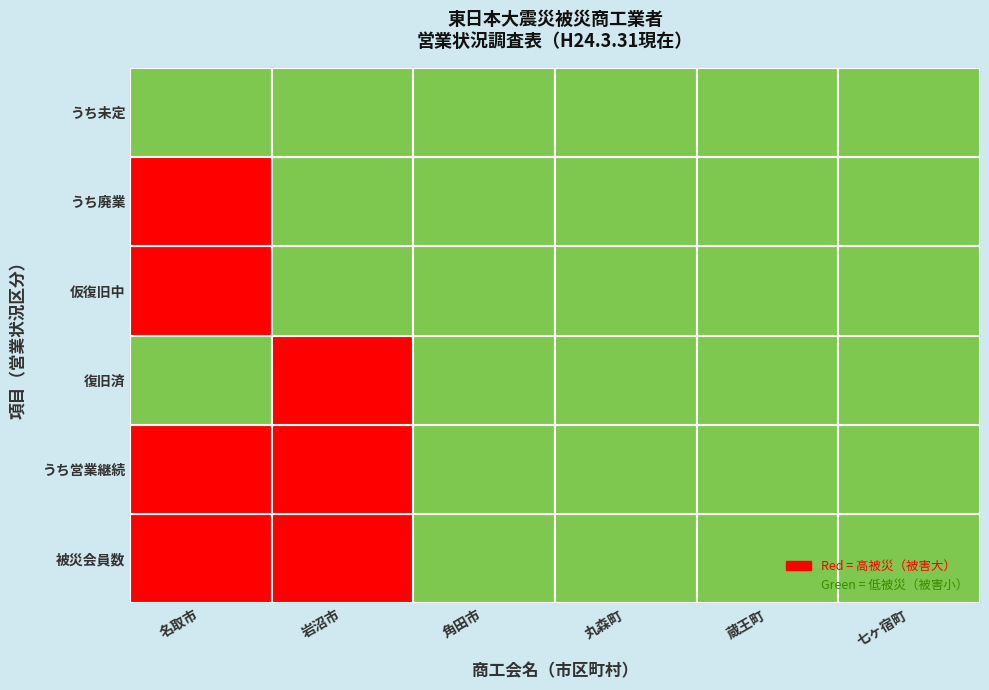

List the labels in order of うち営業継続 value, smallest first.

角田市, 丸森町, 蔵王町, 七ヶ宿町, 岩沼市, 名取市